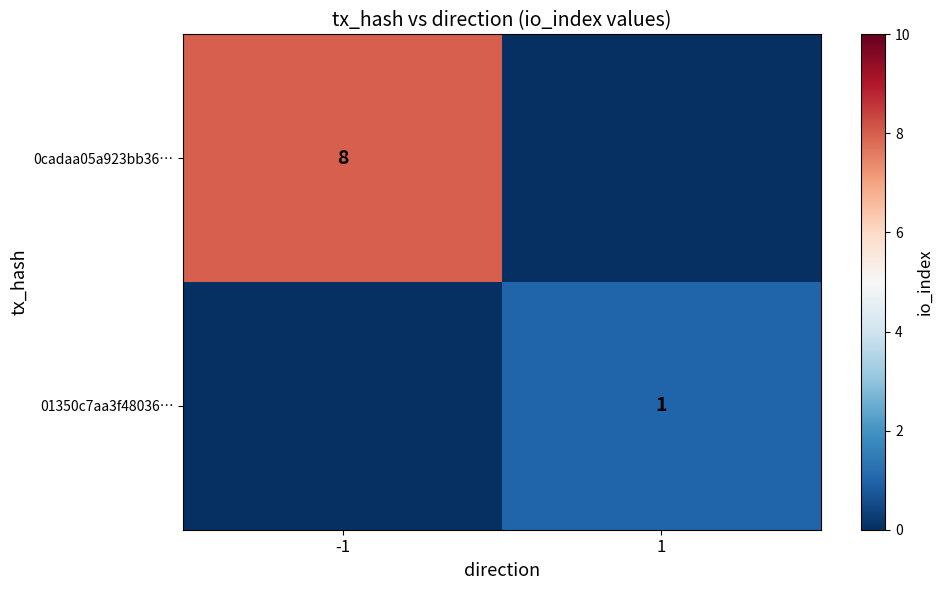

The value of 01350c7aa3f48036… at 1 is 0. True or false?

False